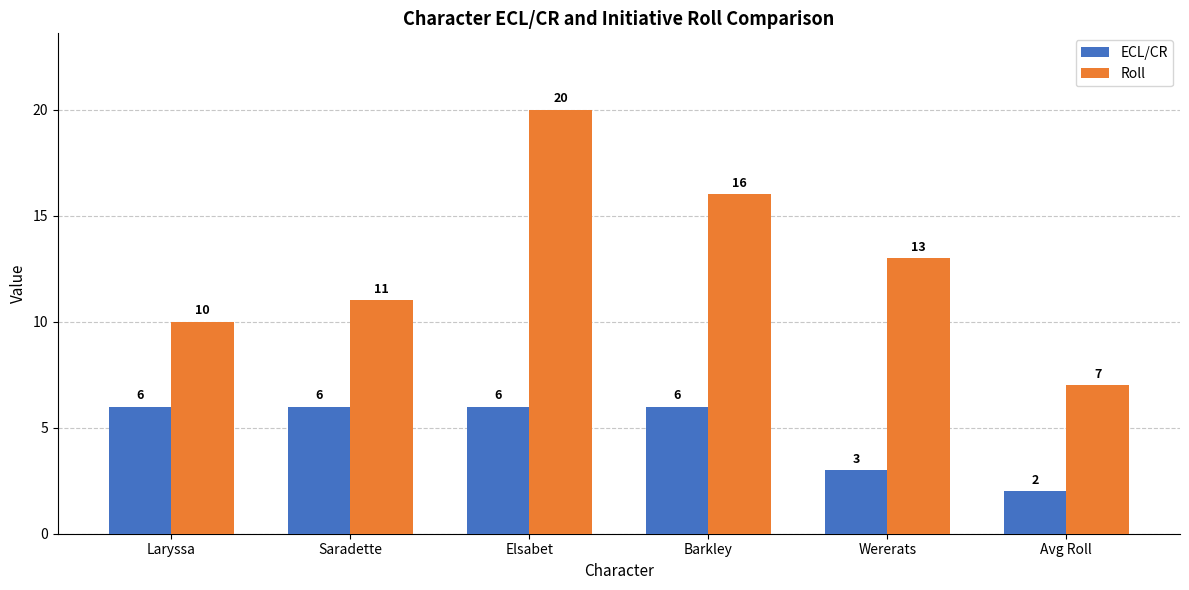

Which series has the widest spread of values?

Roll